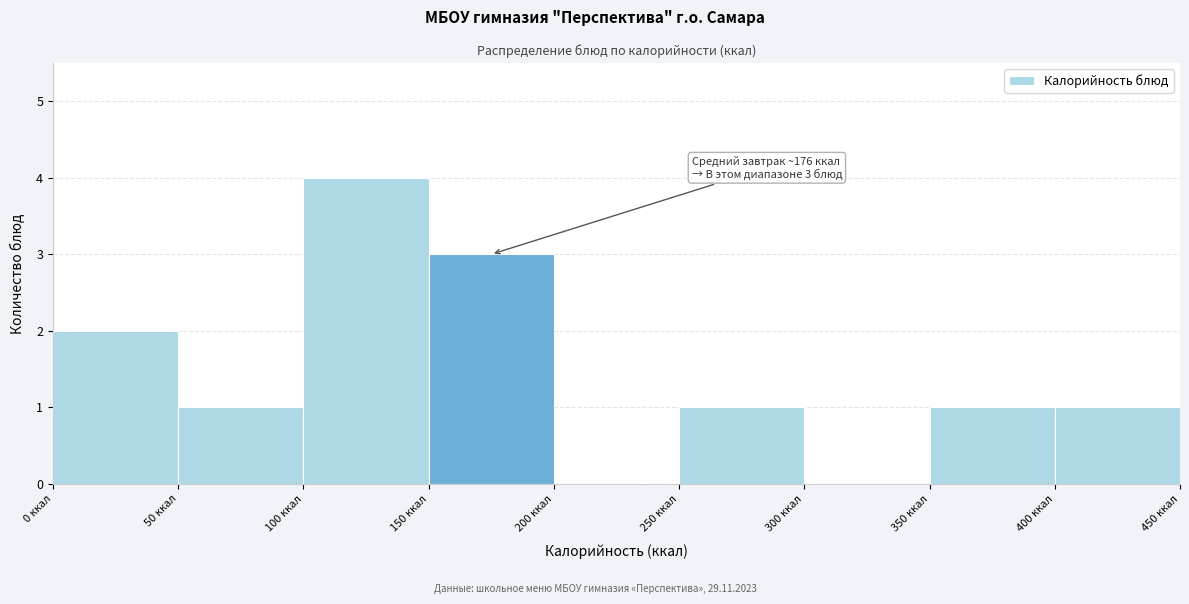

Over which range of the x-axis is the bar tallest?

100 to 150